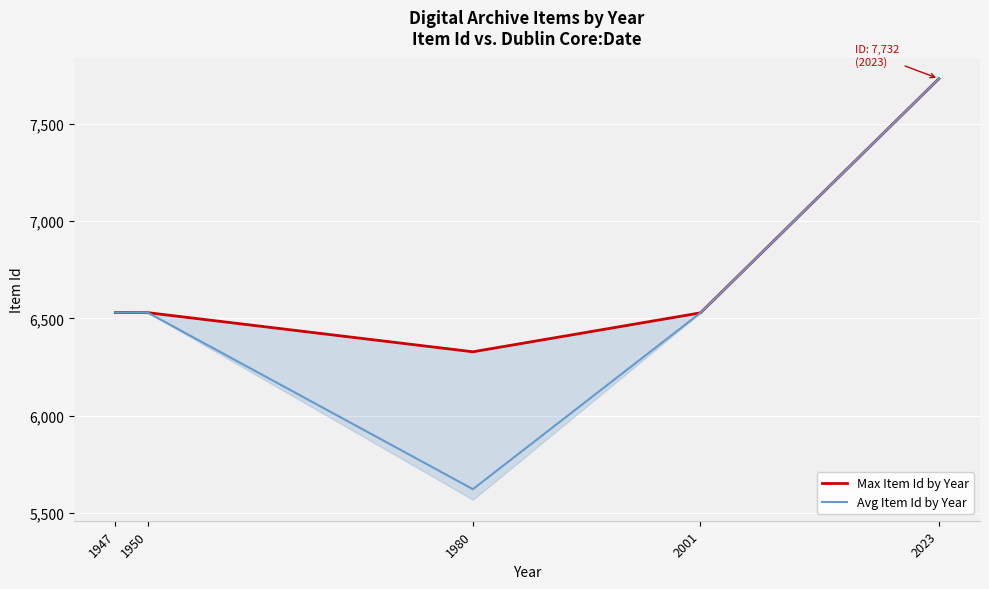

The value of Avg Item Id by Year at 1947 is 6531.0. True or false?

True